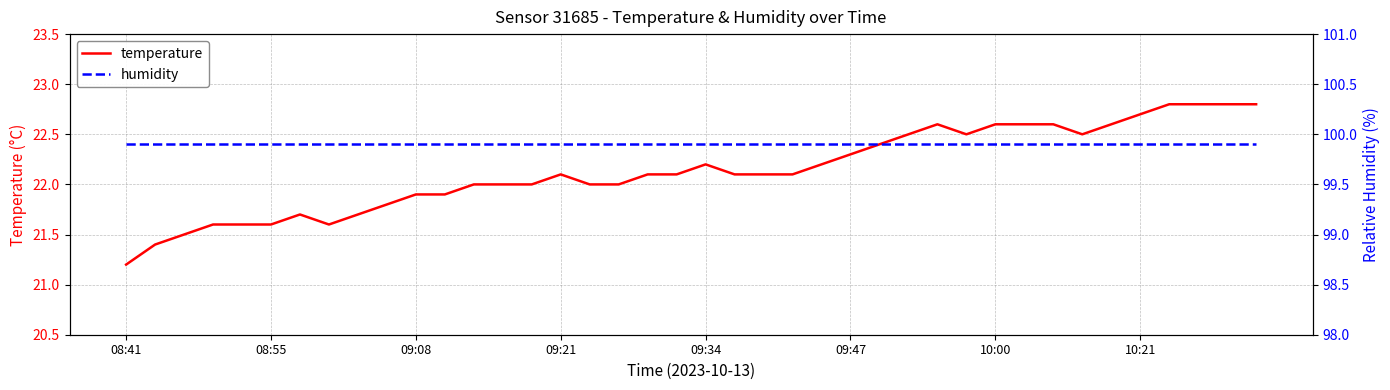

The value of temperature at 08:41 is 8.5. True or false?

False